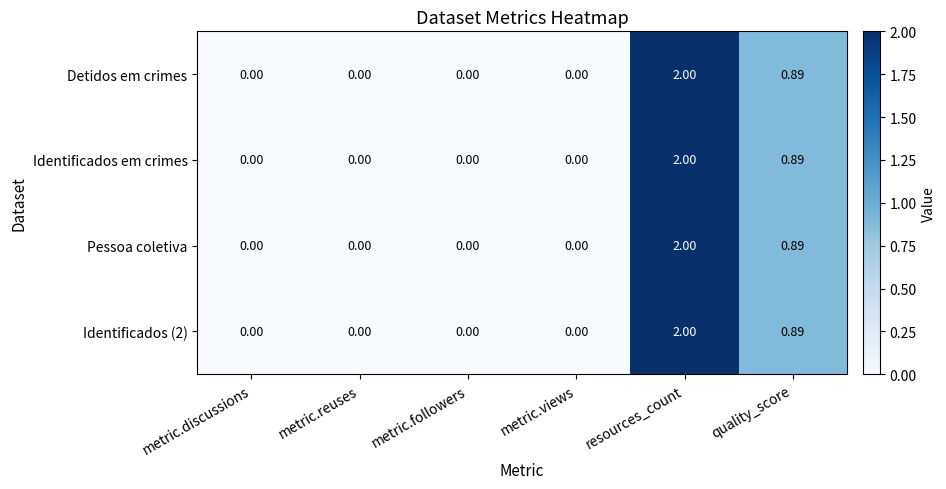

Where is Identificados (2) nearest to the value 1?

quality_score